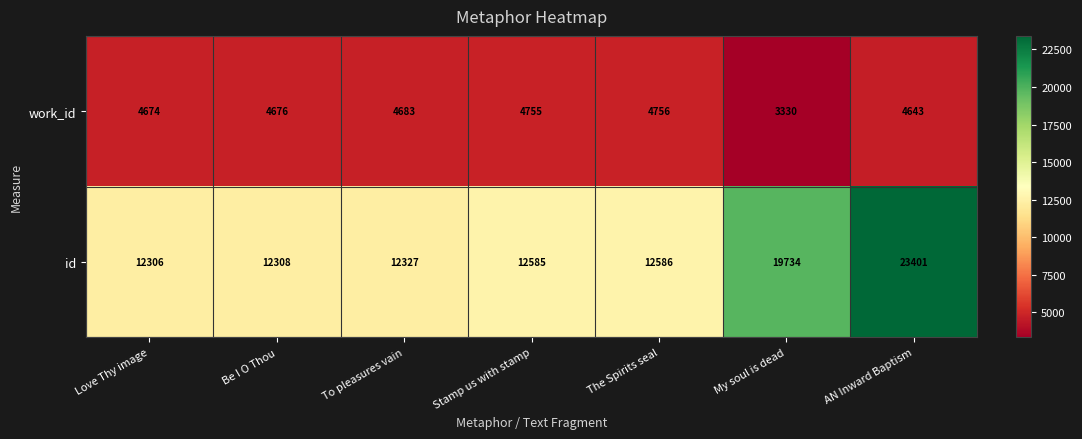

What is the approximate value of work_id at The Spirits seal, to the nearest 50?

4750